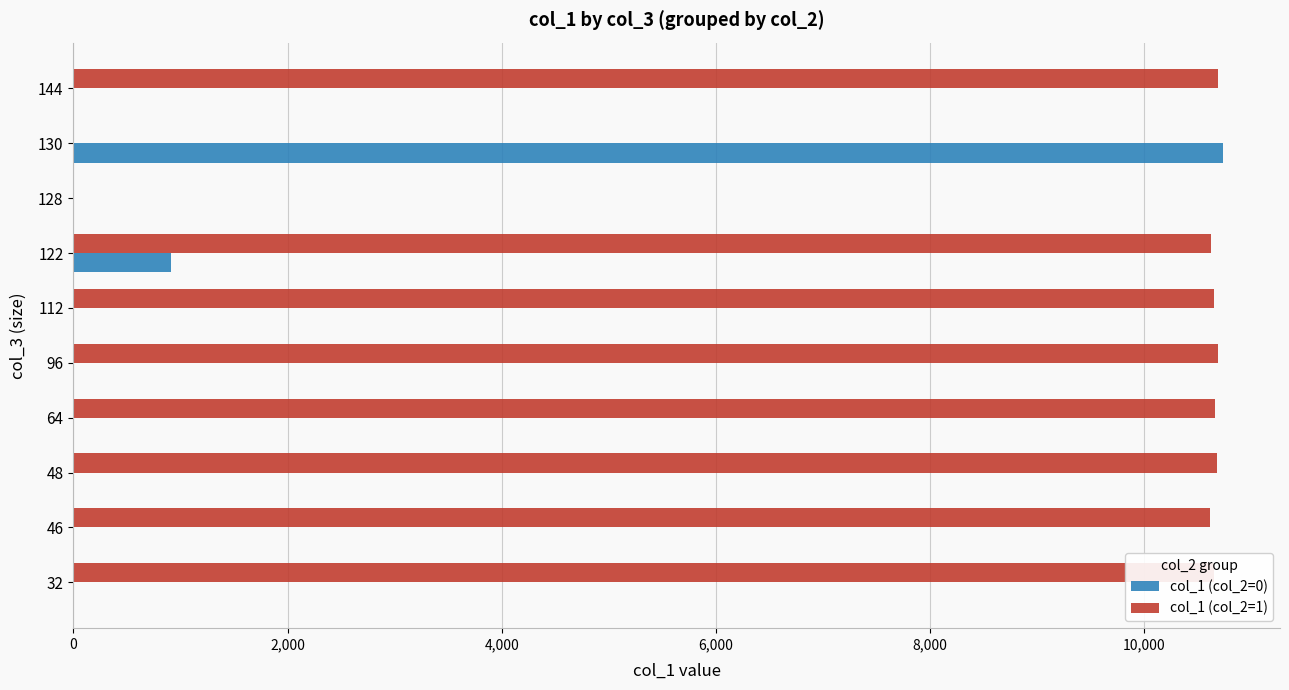

Which series changed the most between 96 and 128?

col_1 (col_2=1)